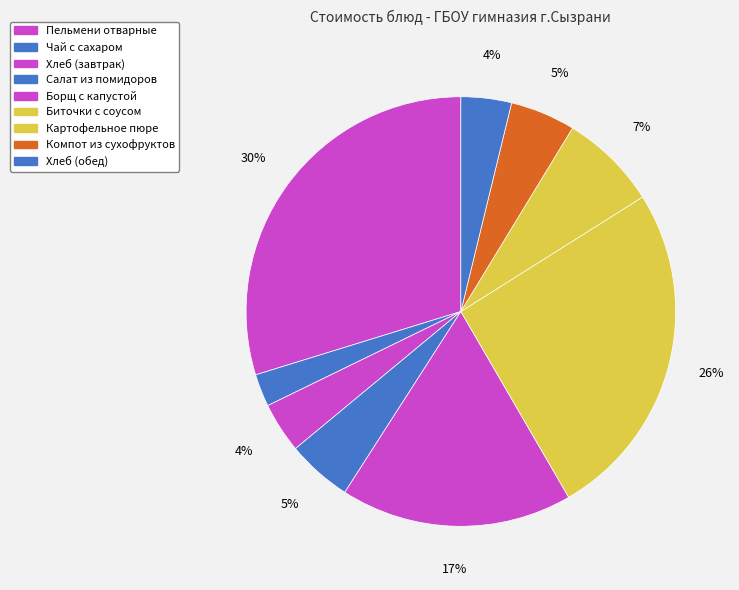

Is it true that Картофельное пюре is 7% of the pie?

True